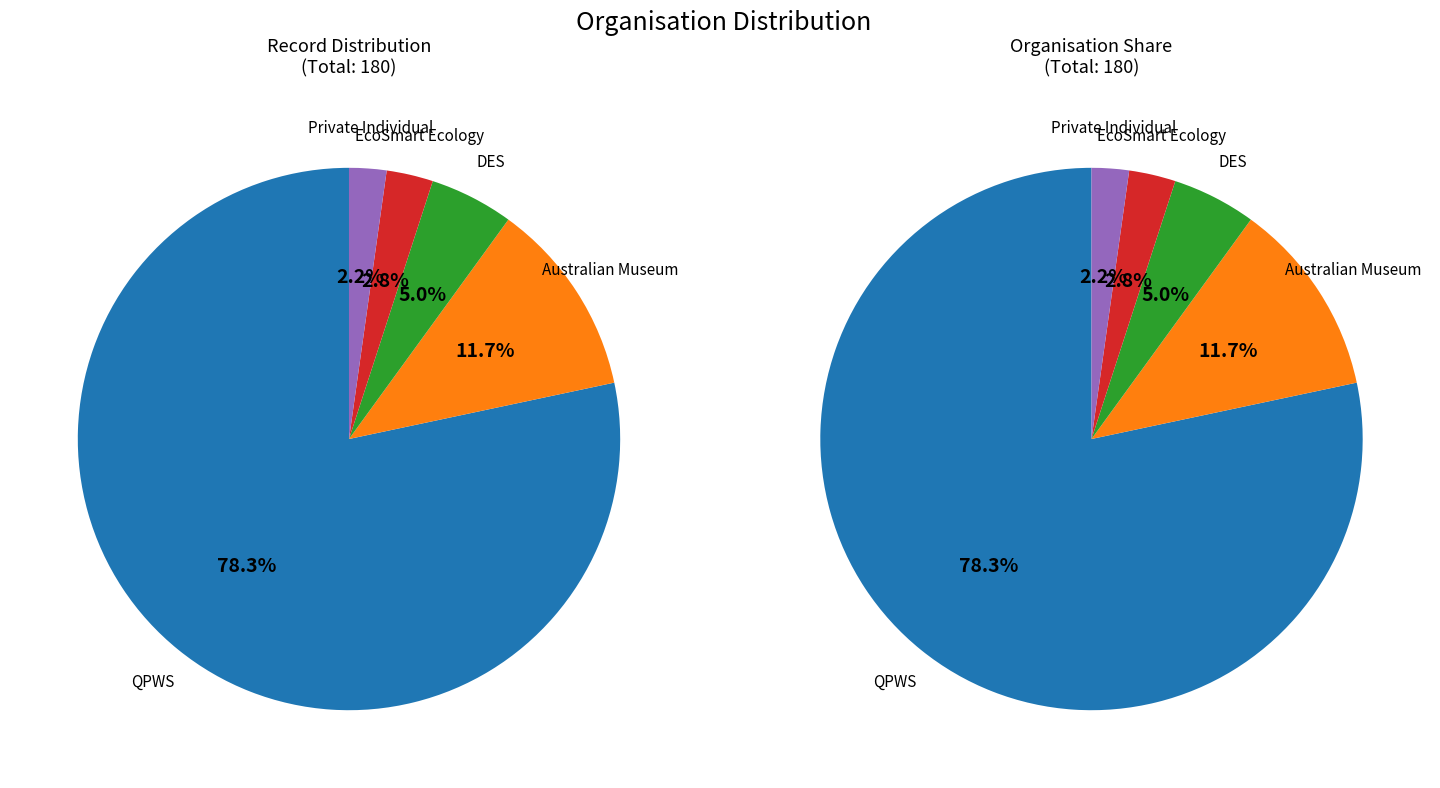

What percentage is the Private Individual slice, to the nearest percent?

2%